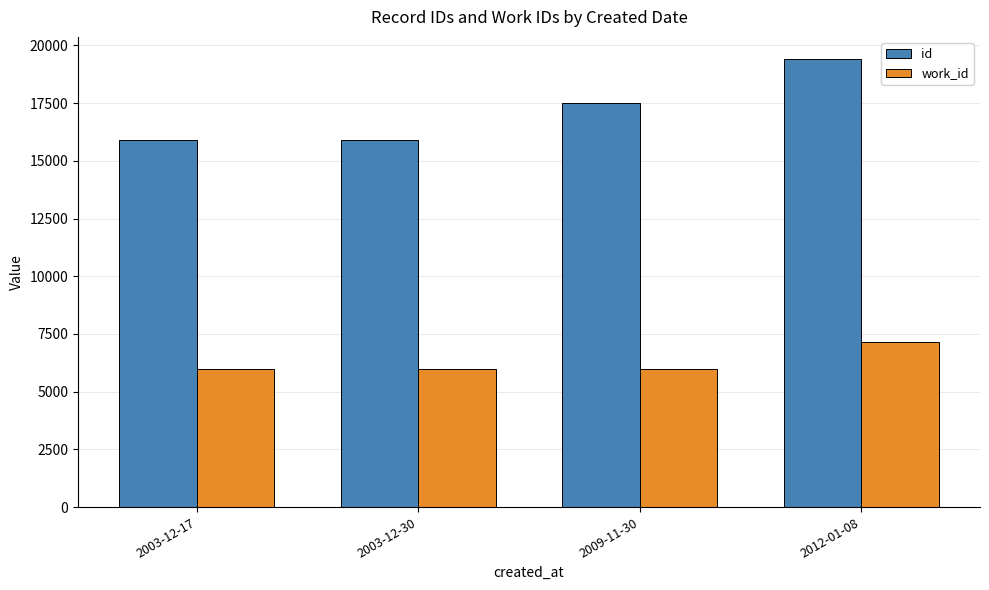

At which category is the sum across all series the highest?

2012-01-08